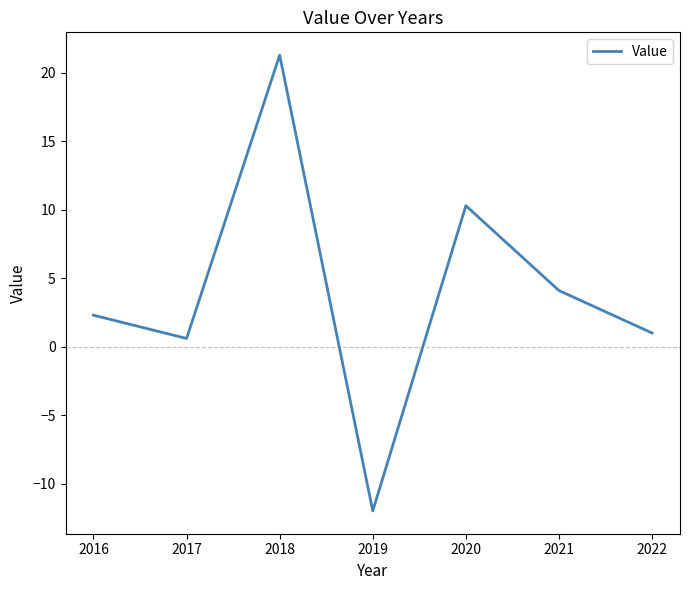

Which category has the lowest value across all series?

2019